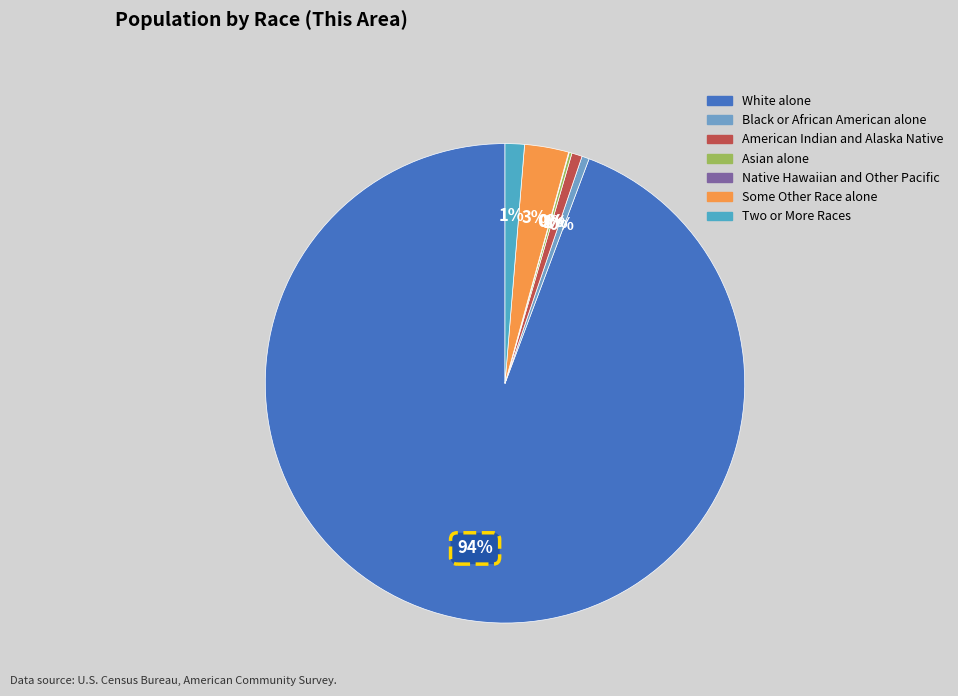

Which has a higher value, Native Hawaiian and Other Pacific or Asian alone?

Asian alone